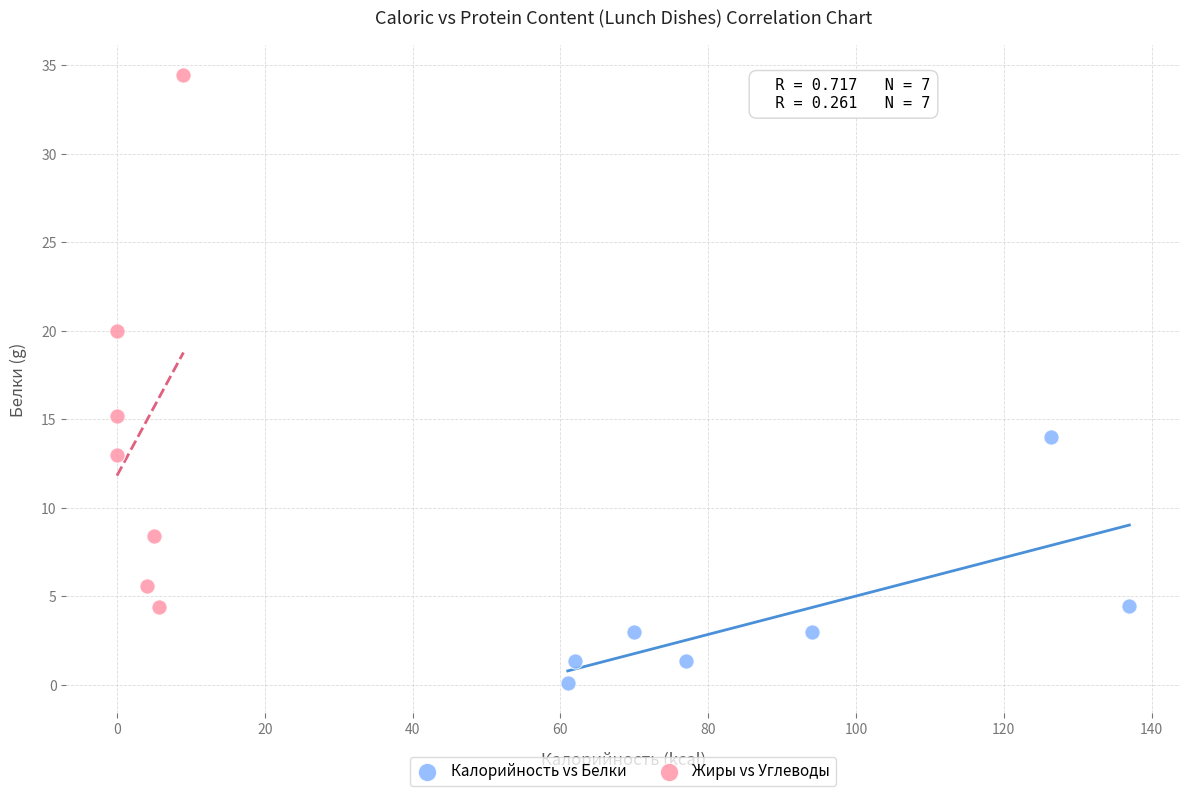

Which series reaches the minimum Y coordinate?

Калорийность vs Белки